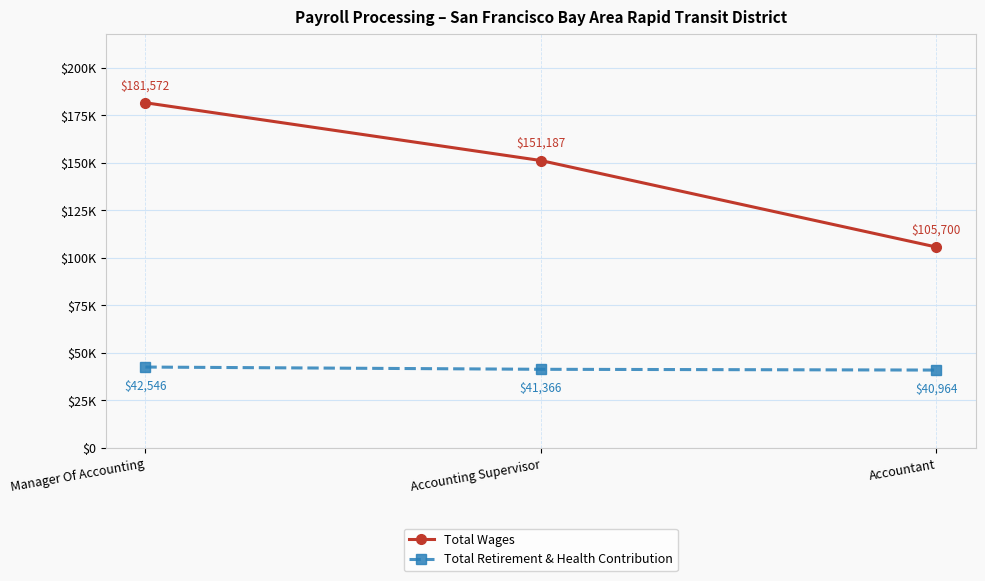

Rank the categories by Total Retirement & Health Contribution value from lowest to highest.

Accountant, Accounting Supervisor, Manager Of Accounting